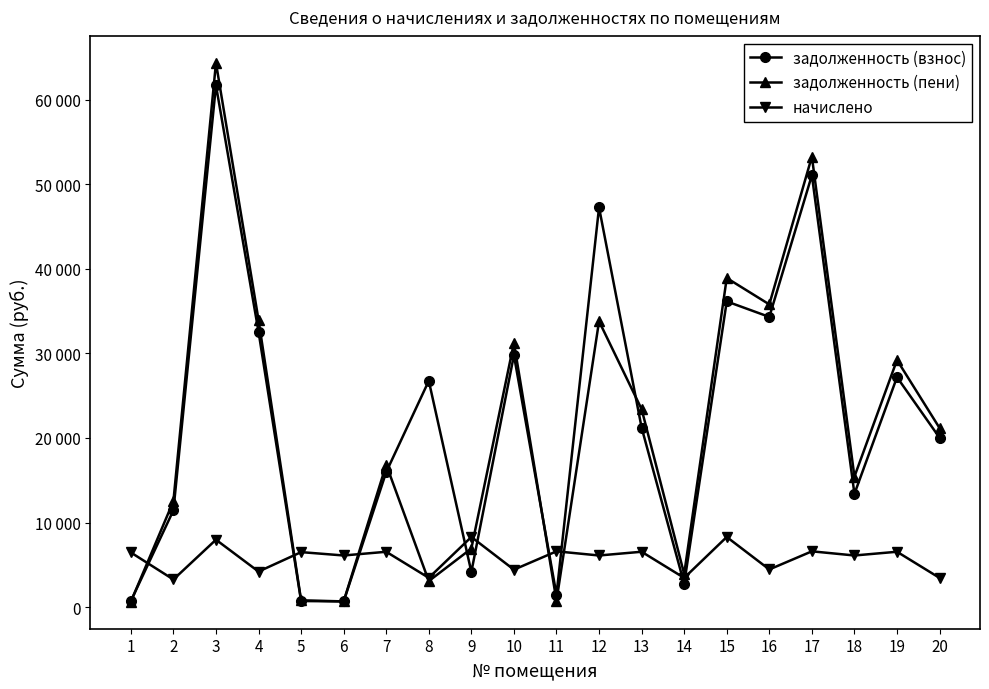

Is this an area chart (filled region under the line)?

No